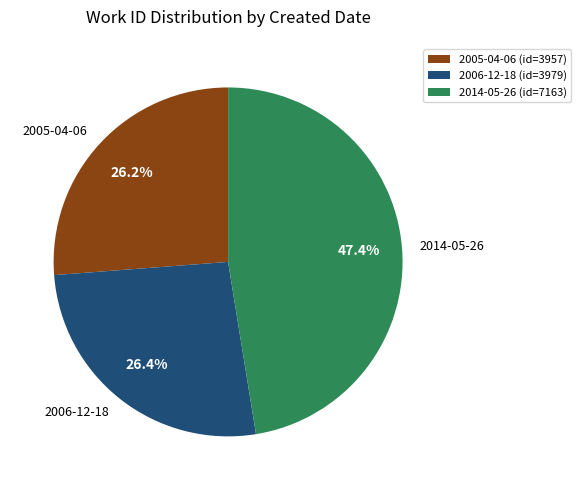

Which has a higher value, 2005-04-06 or 2014-05-26?

2014-05-26